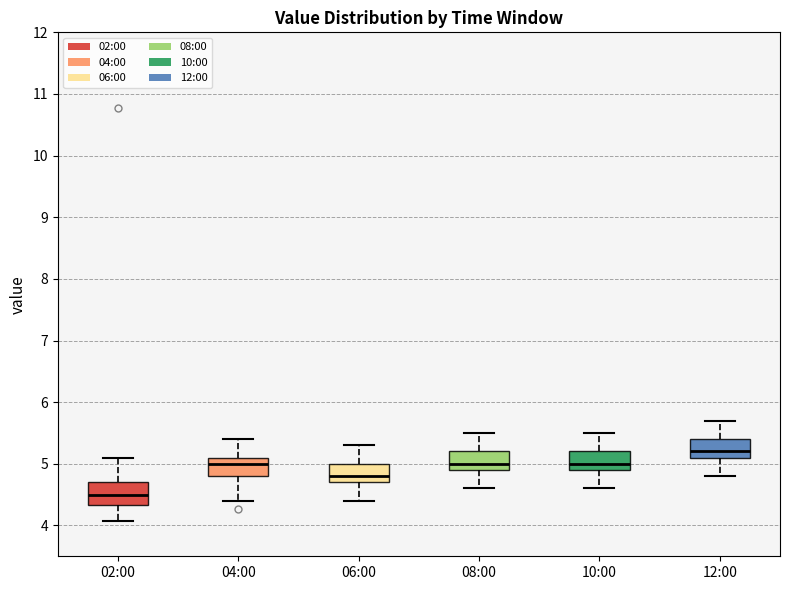

Which box's median line is the lowest?

02:00